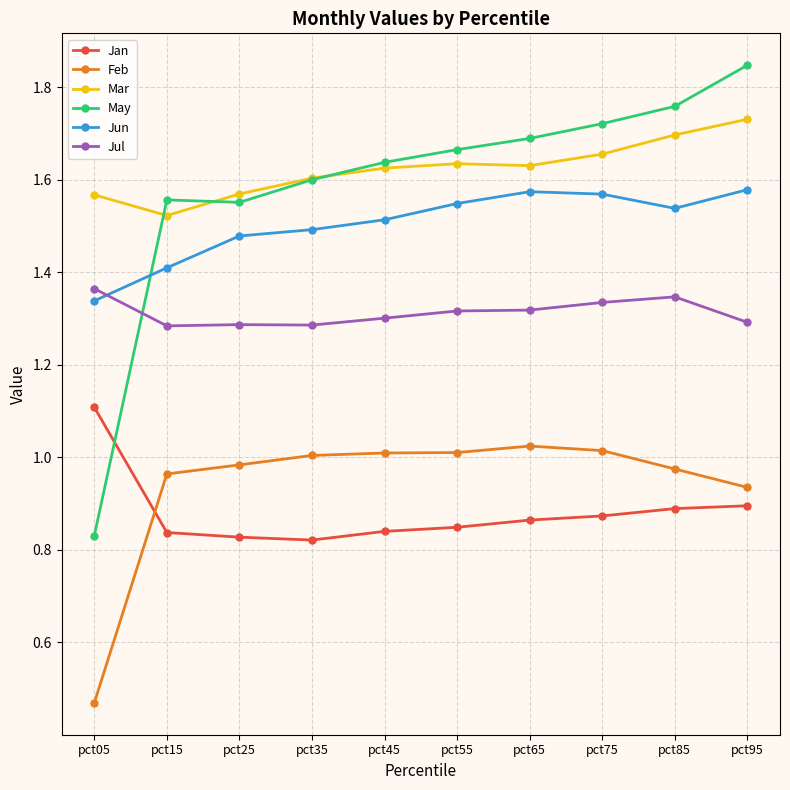

Count the number of categories in the chart.

10